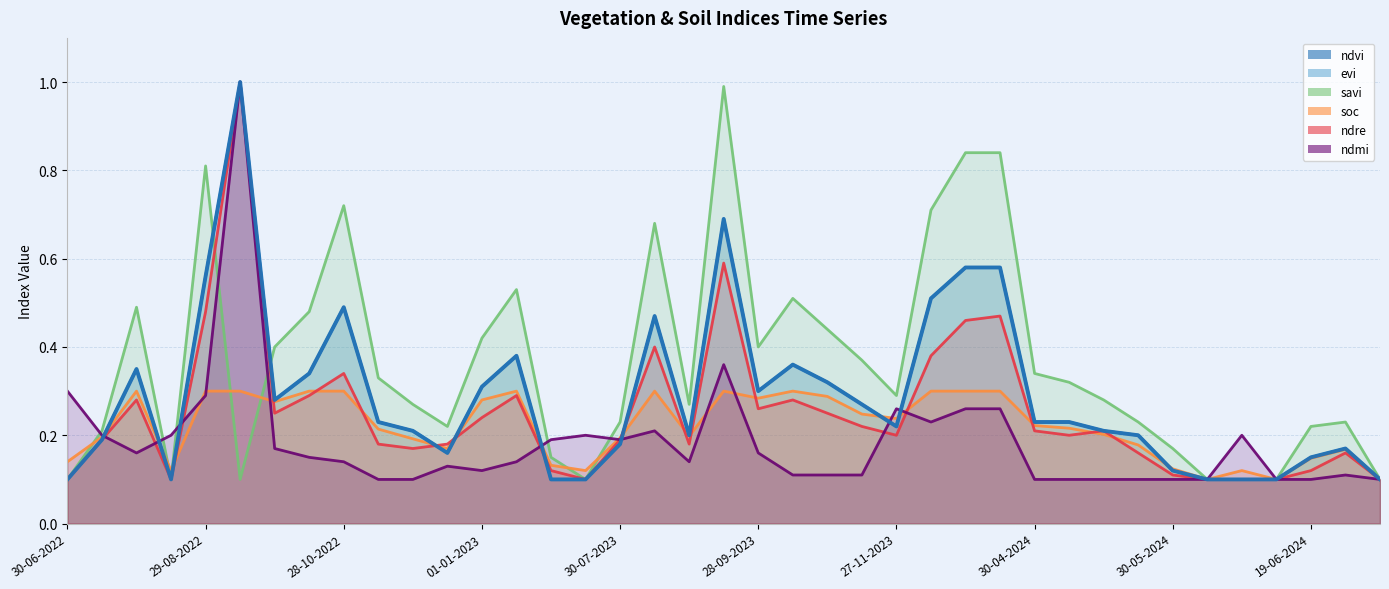

What is the value of the ndre point at the 26th from the left?

0.4